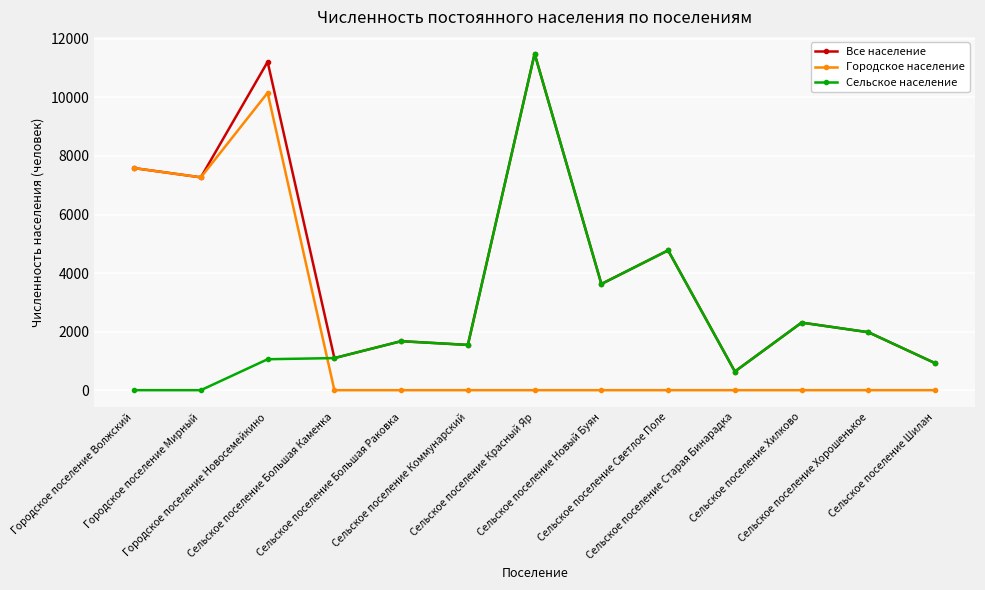

How many interior local peaks does the Все население series have?

5